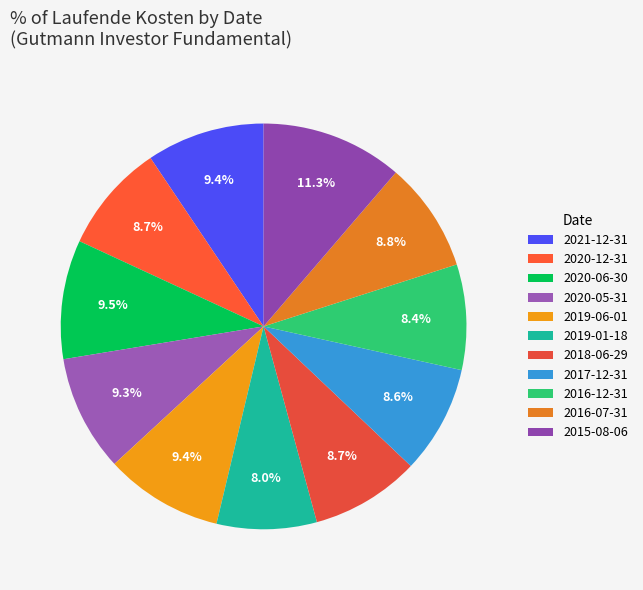

Which category has the biggest portion of the pie?

2015-08-06